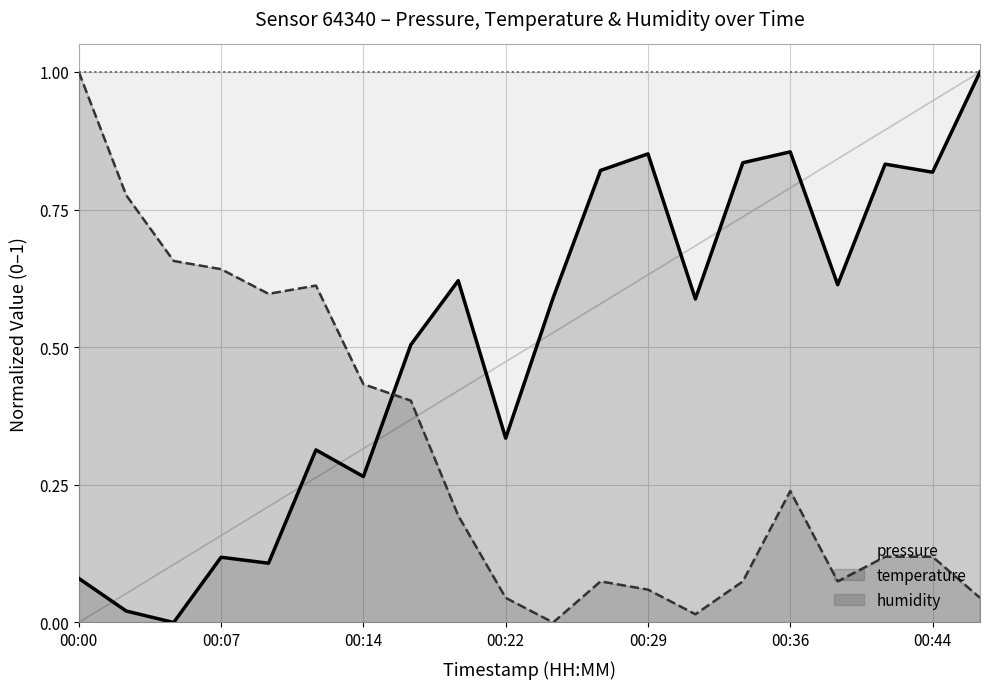

Does the chart display data point markers on the line(s)?

No